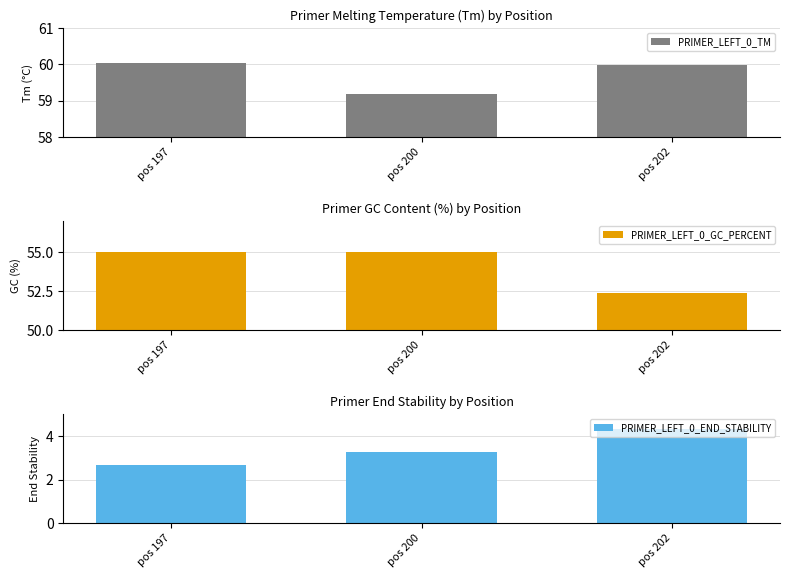

How many groups of bars are there?

3